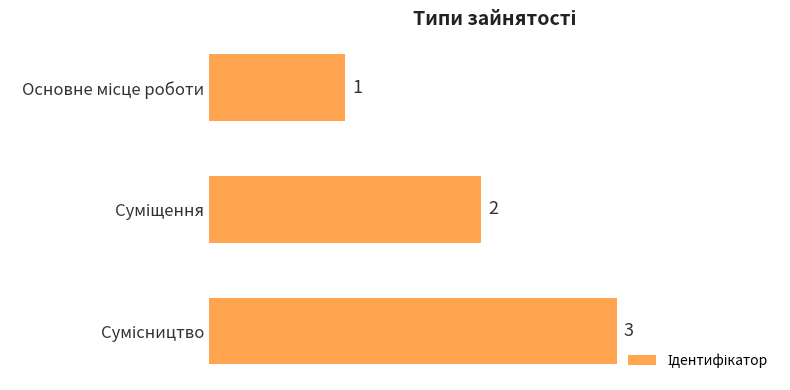

What is the maximum value shown in the chart?

3